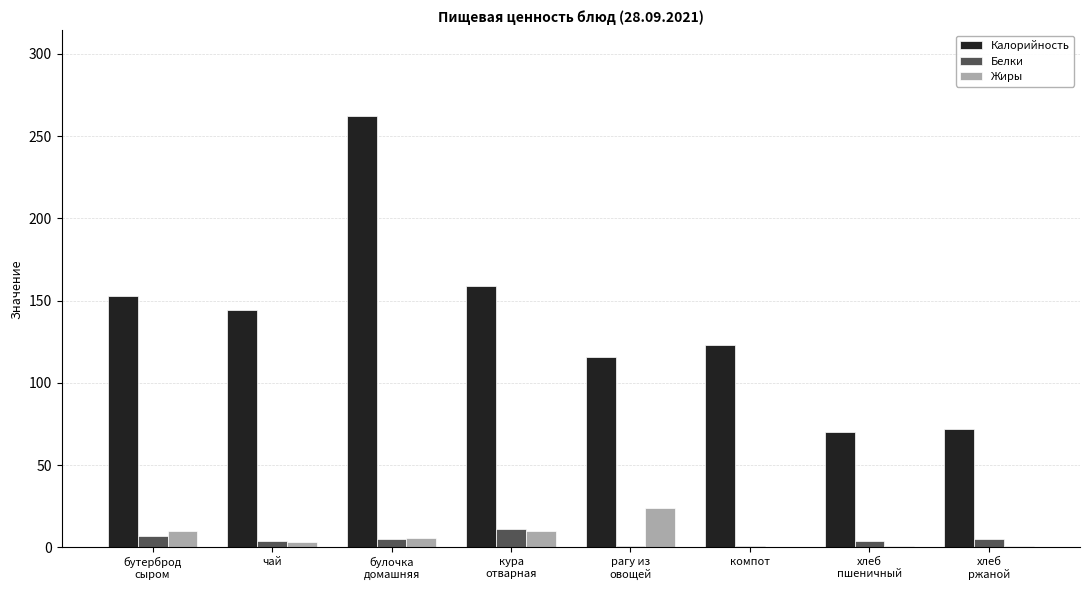

The value of Белки at кура
отварная is 11. True or false?

True